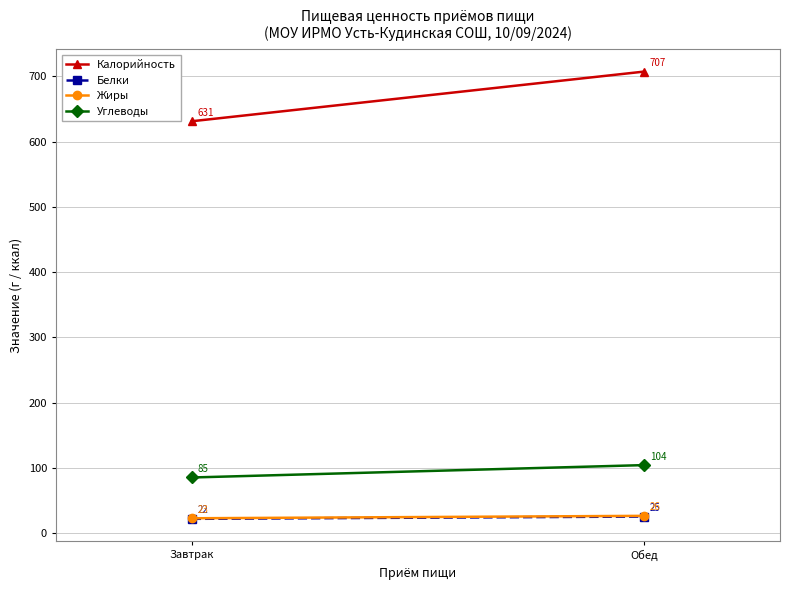

How many series are shown in this chart?

4